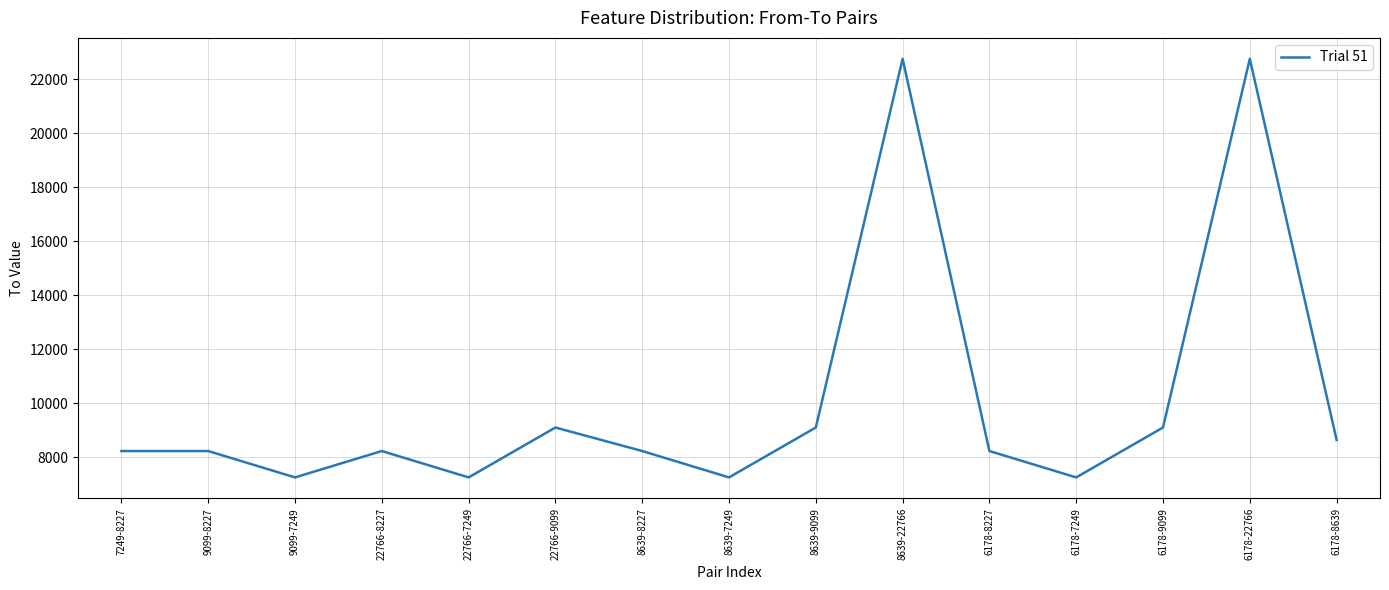

Is it true that the value at 9099-7249 is 7249?

True